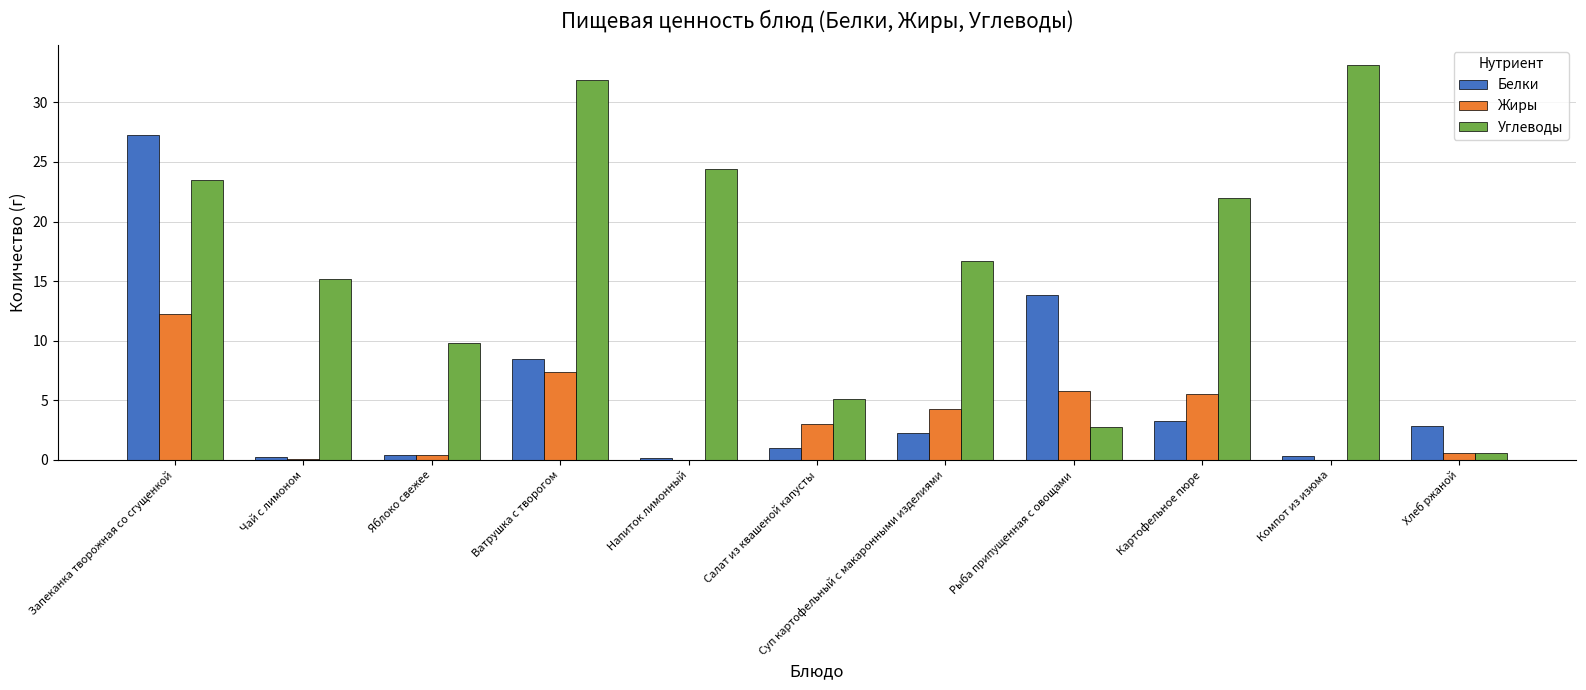

At which category is the sum across all series the highest?

Запеканка творожная со сгущенкой